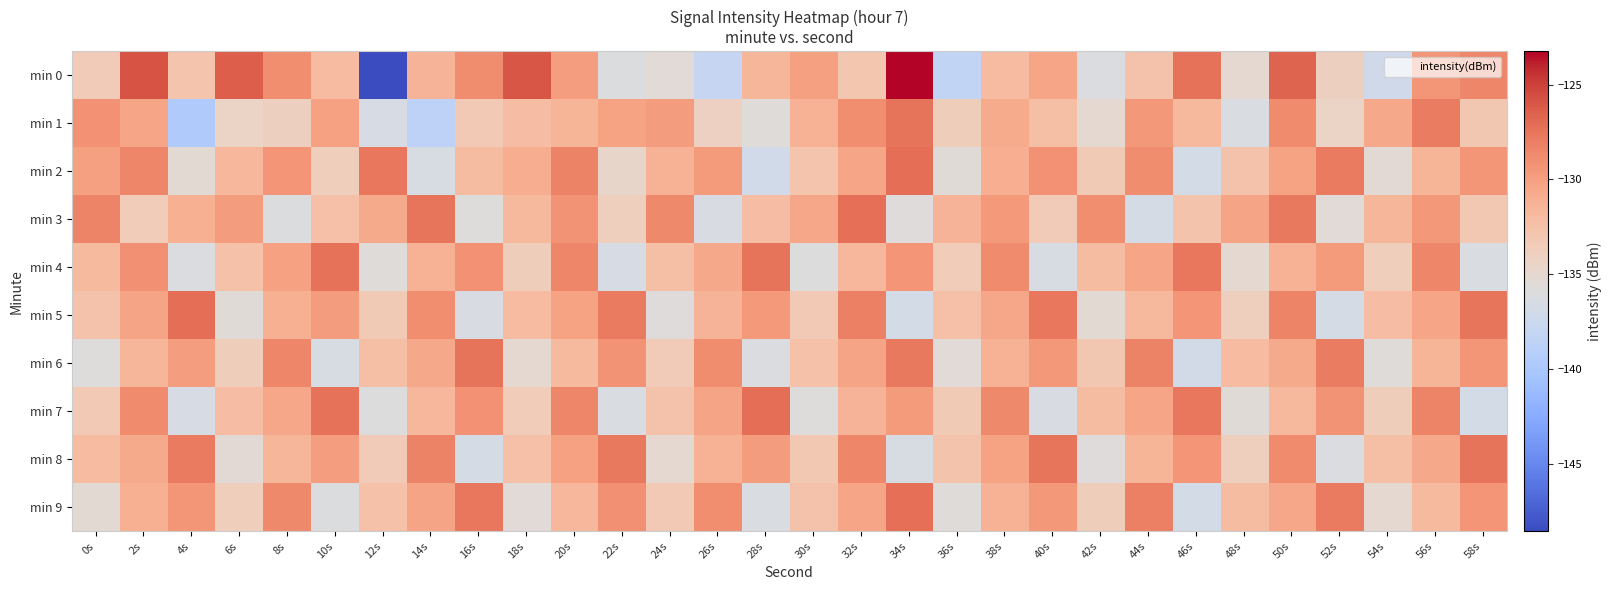

List the series in order of their peak value, lowest first.

min 1, min 6, min 8, min 4, min 3, min 9, min 2, min 5, min 7, min 0